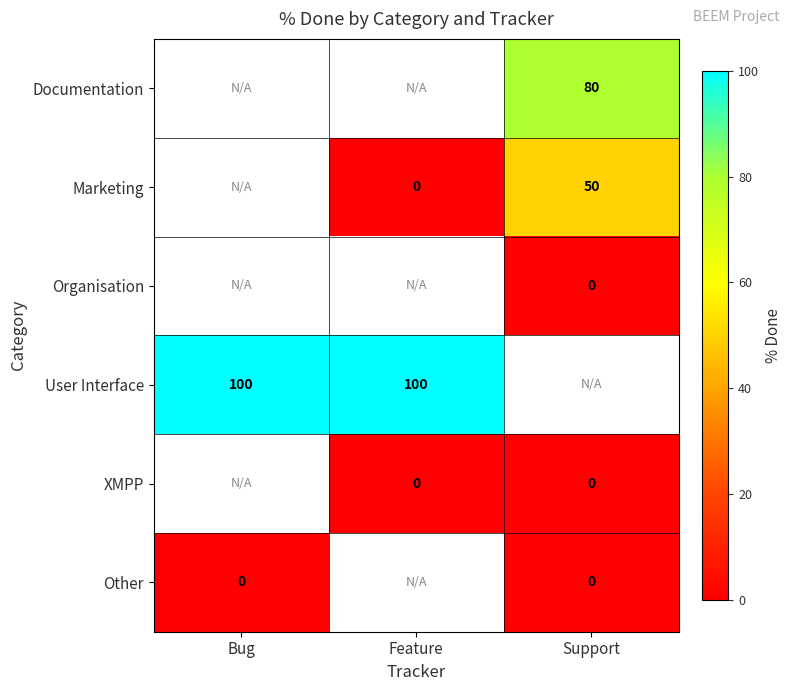

The value of User Interface at Bug is 100. True or false?

True